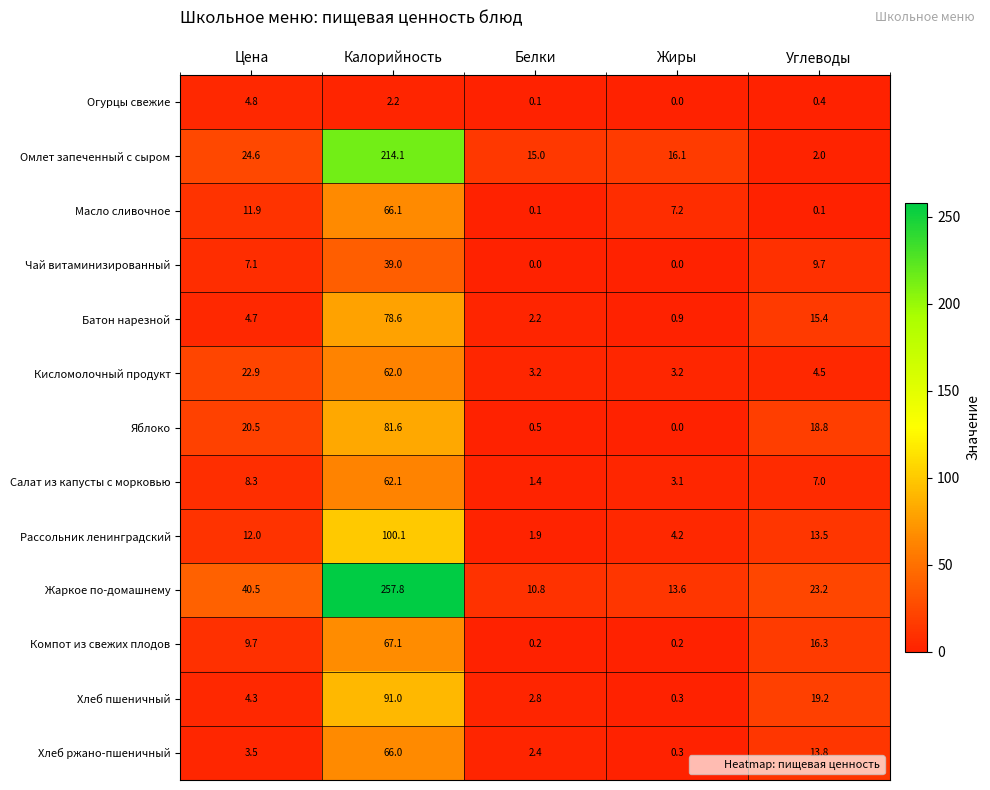

What is the difference between the second highest and minimum values in the Салат из капусты с морковью series?

6.9